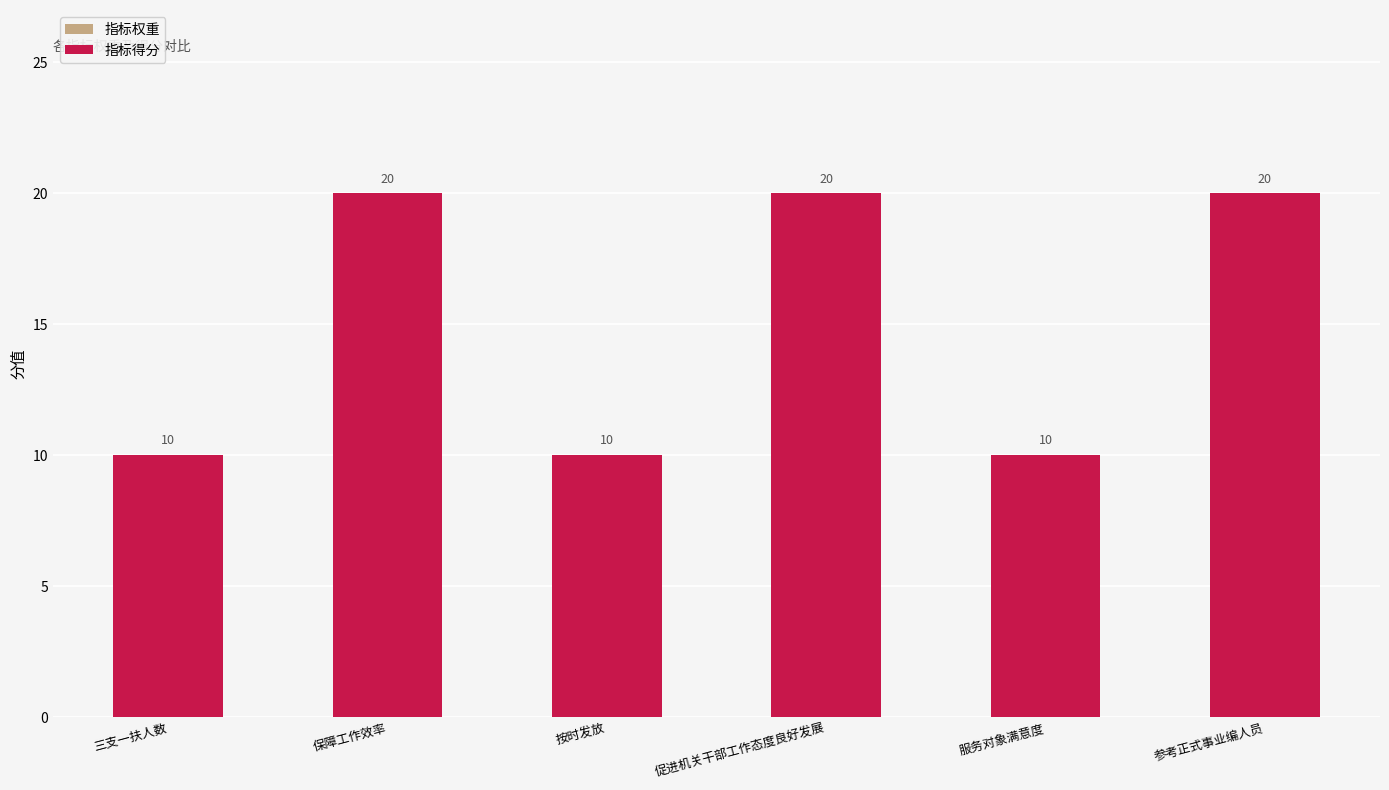

How many 指标权重 values are between 10 and 20?

6